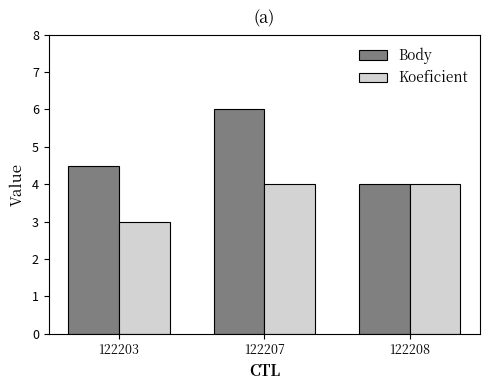

Which category has the lowest value across all series?

122203